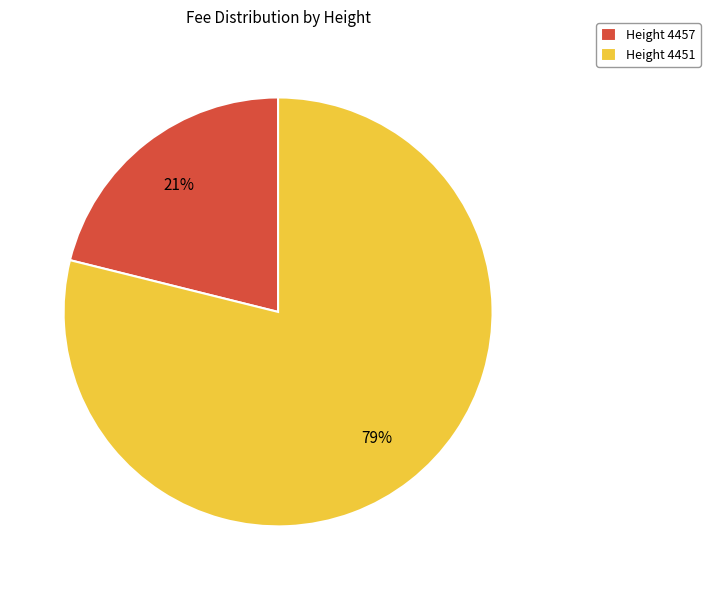

To the nearest percent, what percentage of the pie is Height 4451?

79%